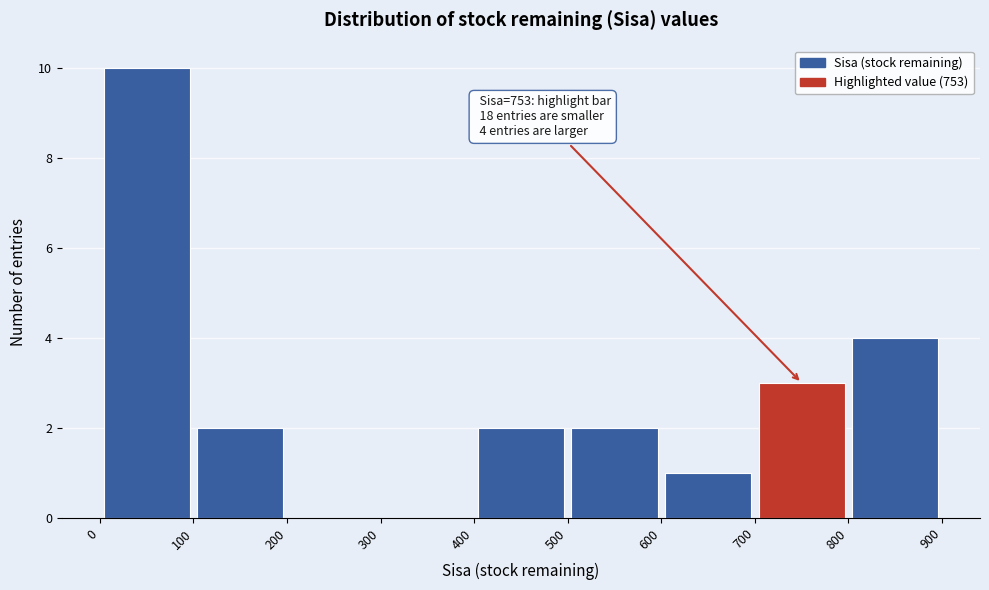

Over which range of the x-axis is the bar tallest?

0 to 100